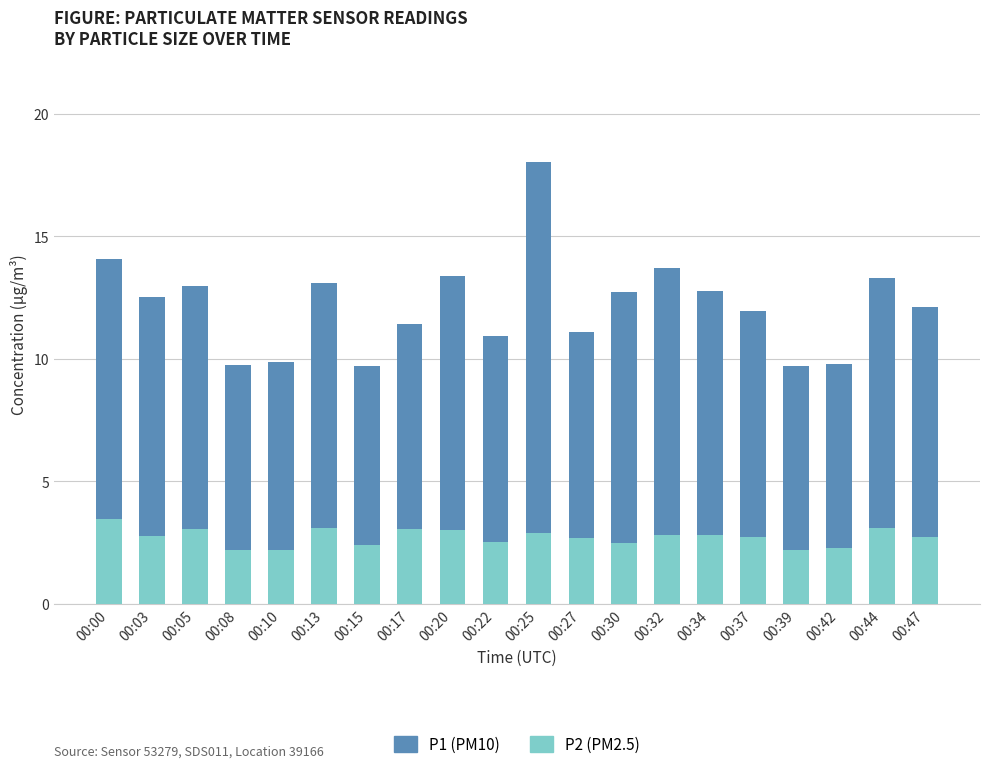

What is the total value across all series at 00:22?

10.9